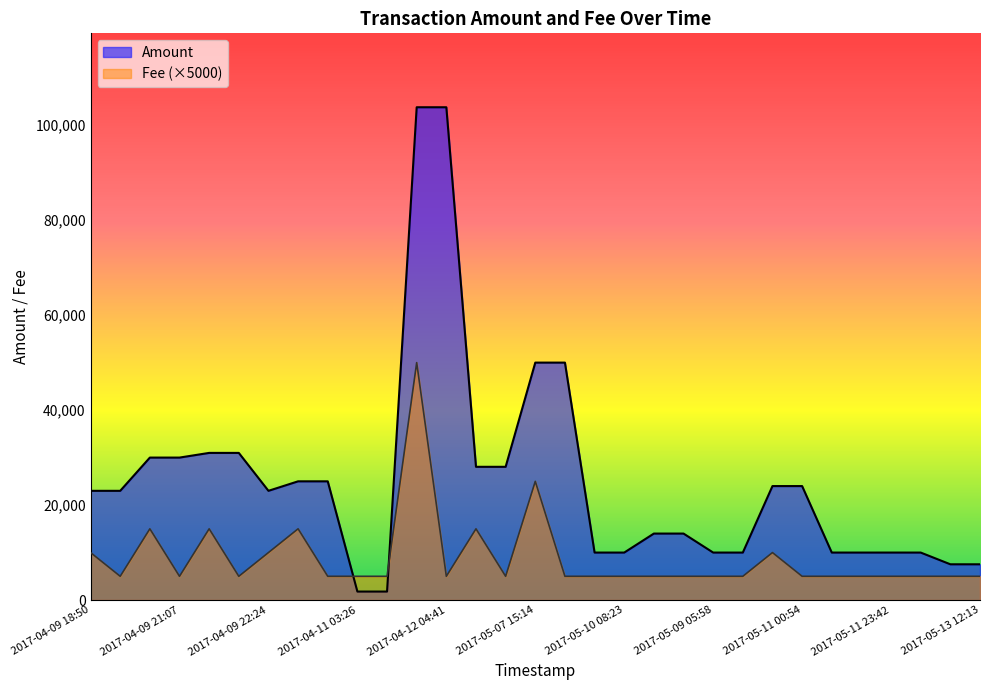

Is it true that Fee equals 5000 at 2017-04-13 04:55?

True